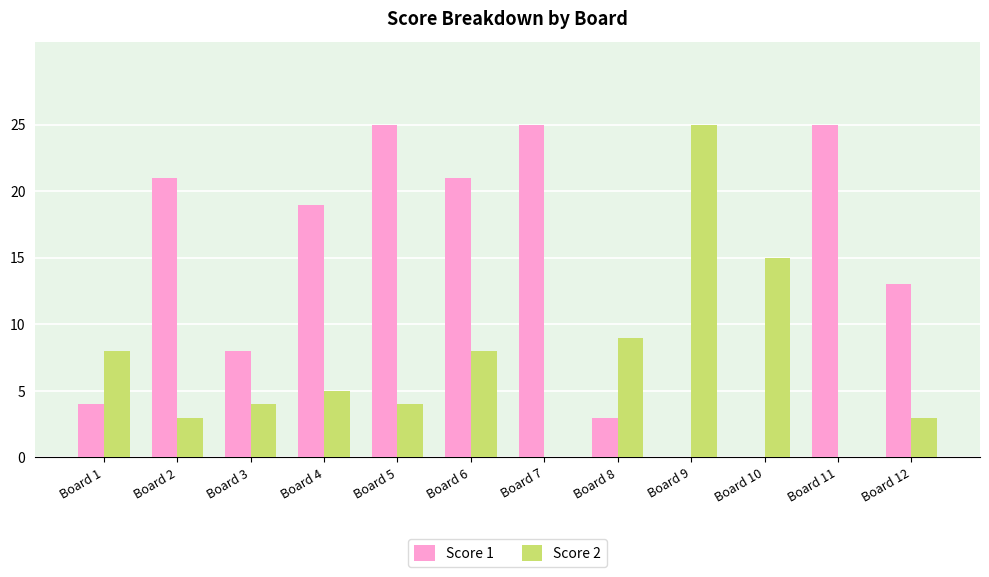

Is it true that Score 1 equals 21 at Board 2?

True